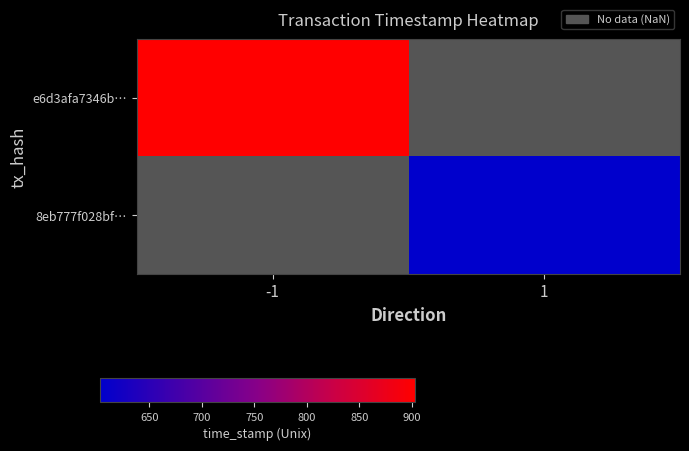

Which series has the largest range (max minus min)?

8eb777f028bf9efc83fa680e7fd1a05f410387d